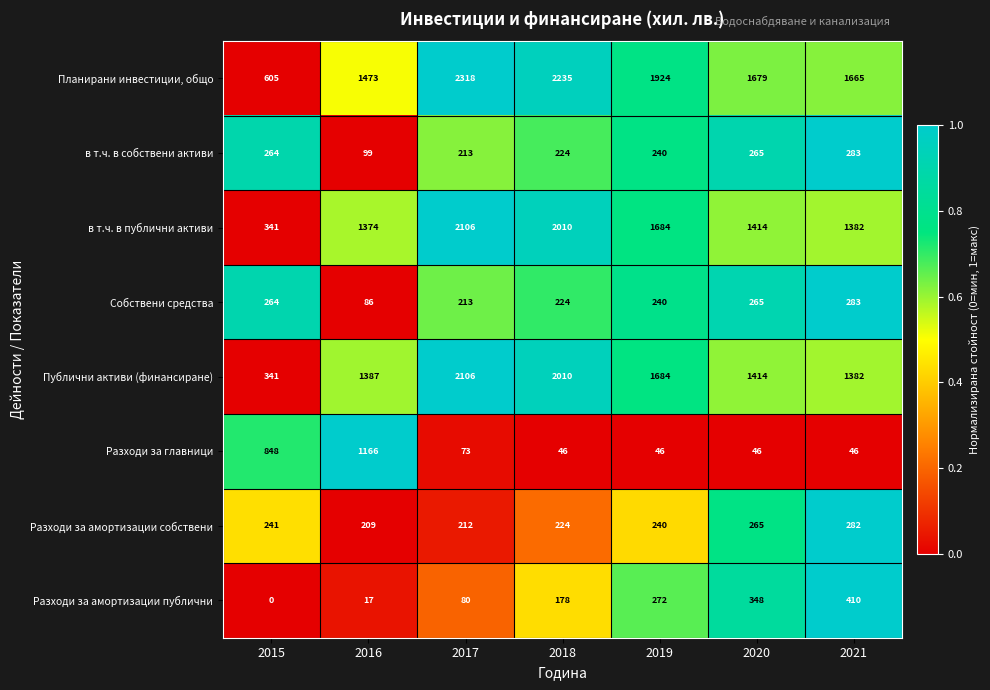

At how many categories does at least one series exceed 0?

7